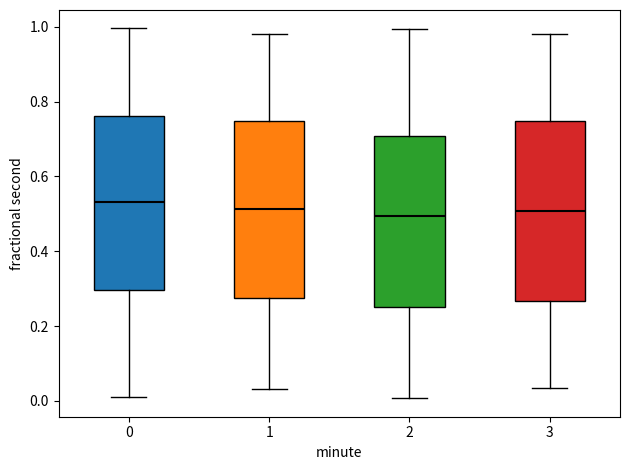

Reading left to right, transcribe this box plot: for each box, give where its median line is, the range the box spans, and where its two whiskers end, as read against the y-axis. The values are not printed on the chart, so give them approximately, as read against the axis.

0: median 0.54, box 0.30 to 0.76, whiskers 0.02 to 1.00
1: median 0.52, box 0.28 to 0.74, whiskers 0.04 to 0.98
2: median 0.50, box 0.26 to 0.70, whiskers 0.00 to 1.00
3: median 0.50, box 0.26 to 0.74, whiskers 0.04 to 0.98